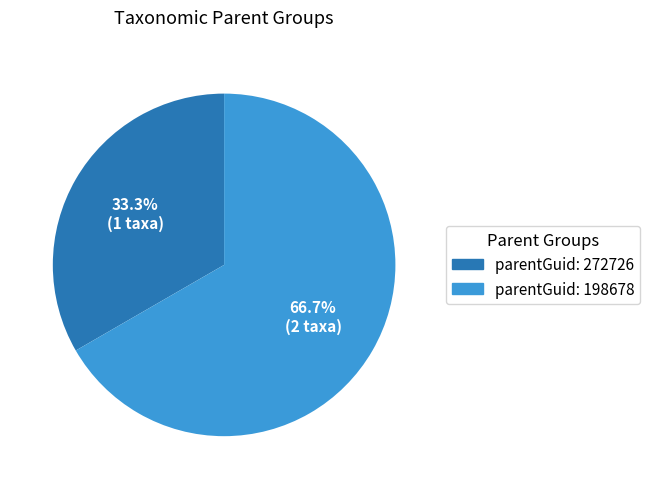

Does any single category account for the majority?

Yes